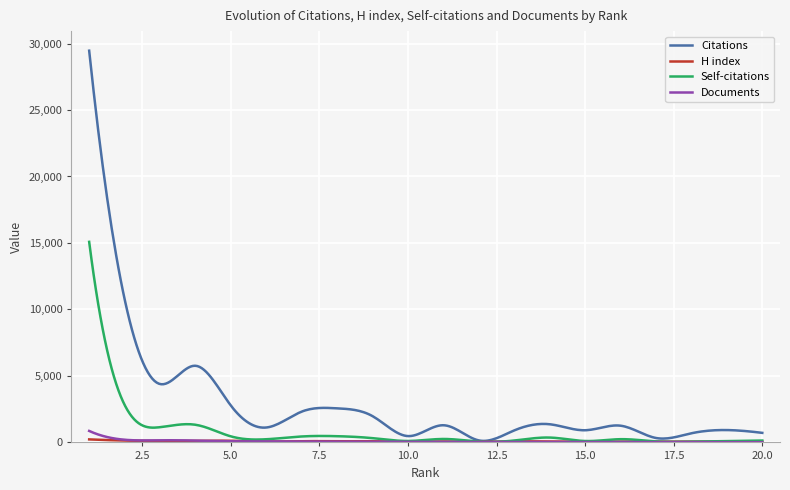

Which series has the largest total across all categories?

Citations